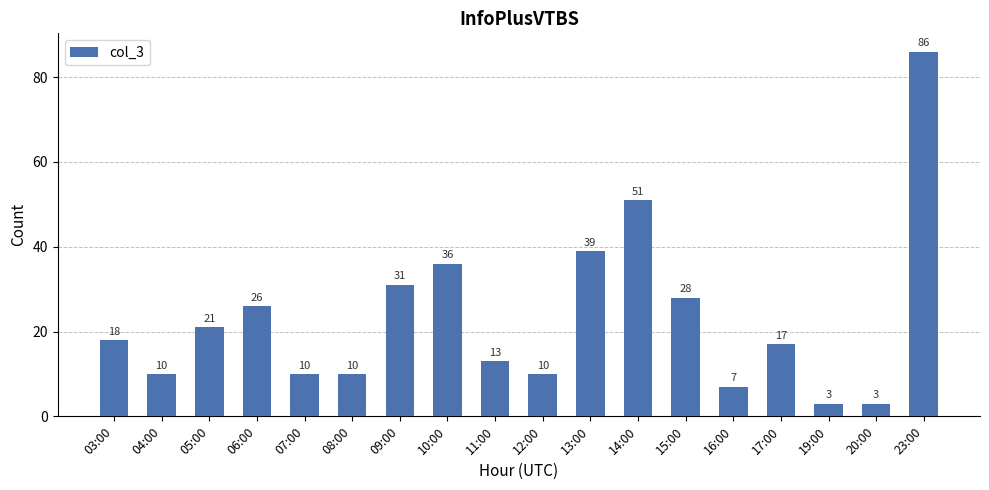

Which category has the highest value across all series?

23:00